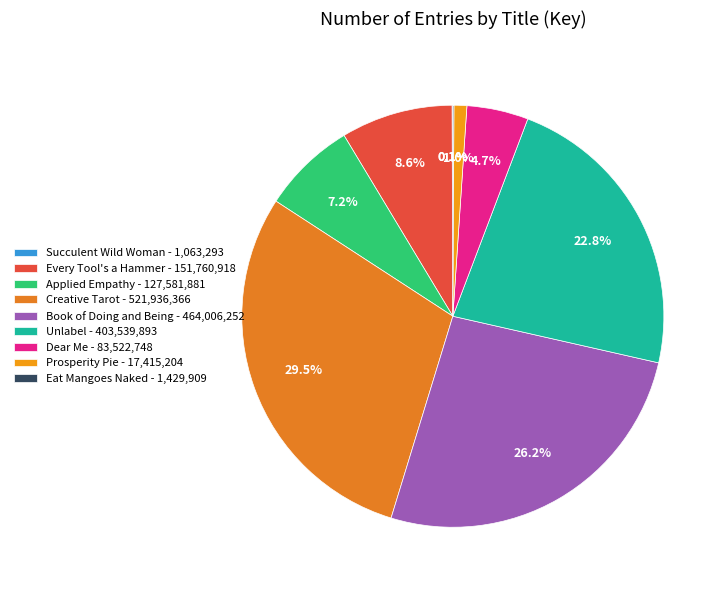

How many slices are in this pie chart?

9